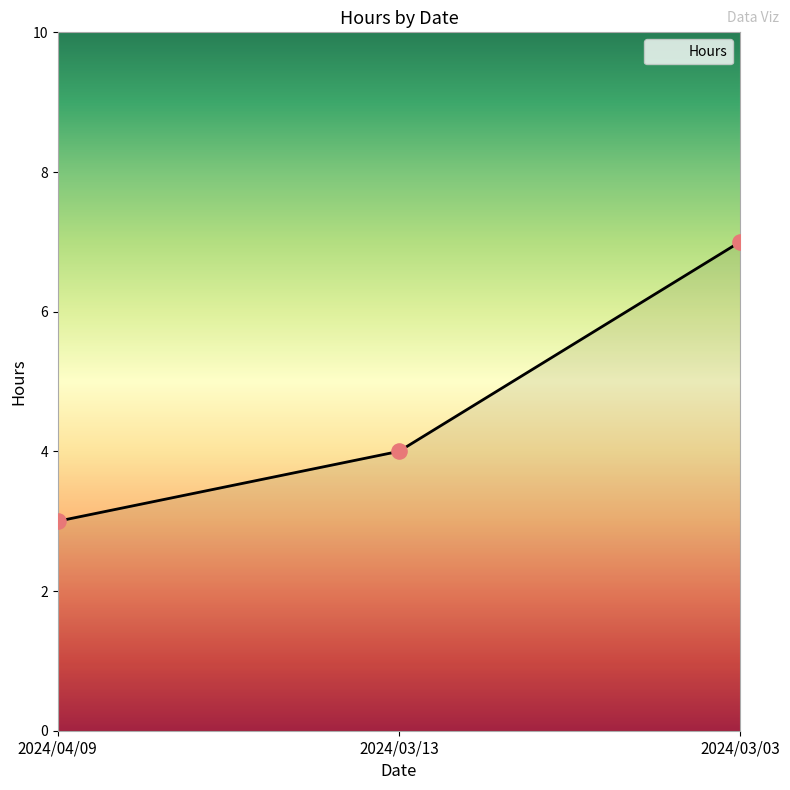

Approximately how many times larger is the value at 2024/04/09 compared to 2024/03/03?

0.4